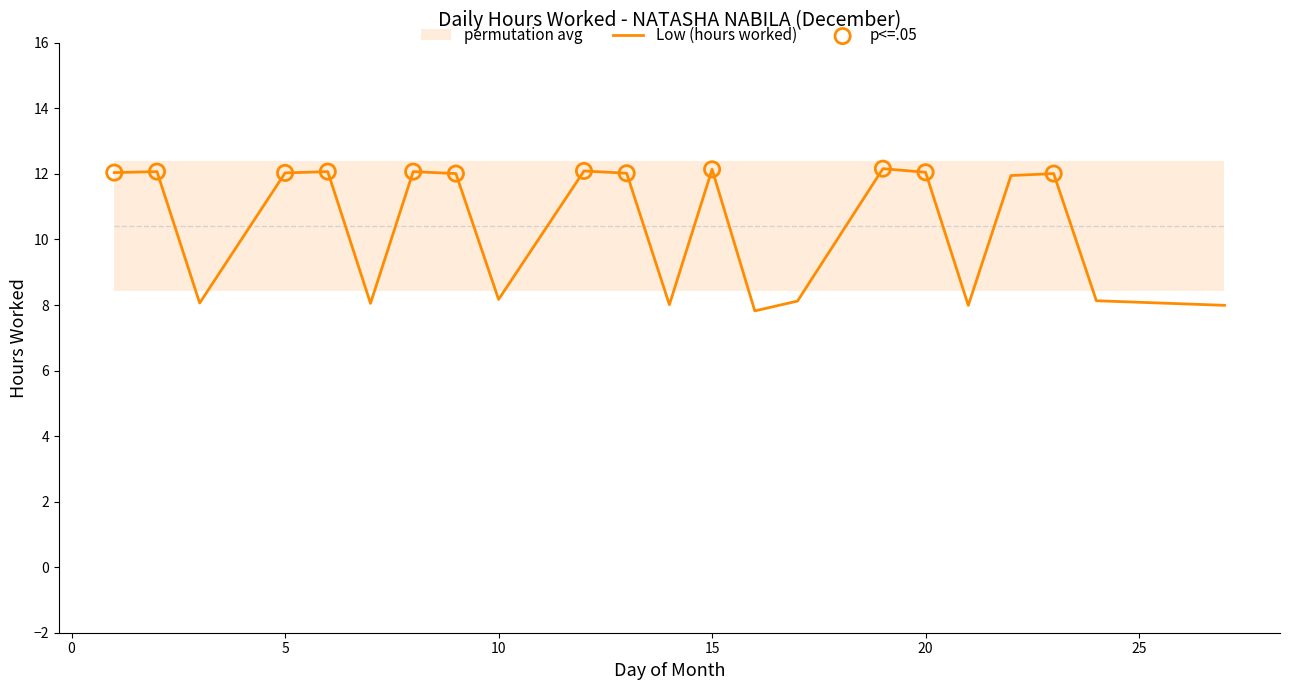

Approximately how many times larger is the value at 15 compared to 3?

1.5